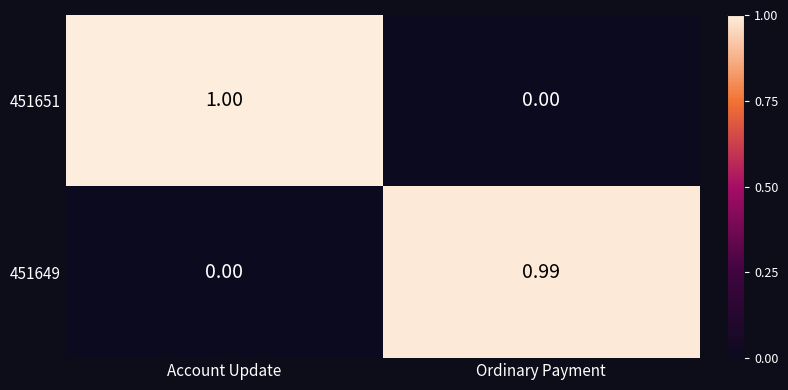

Where is 451651 nearest to the value 0?

Ordinary Payment